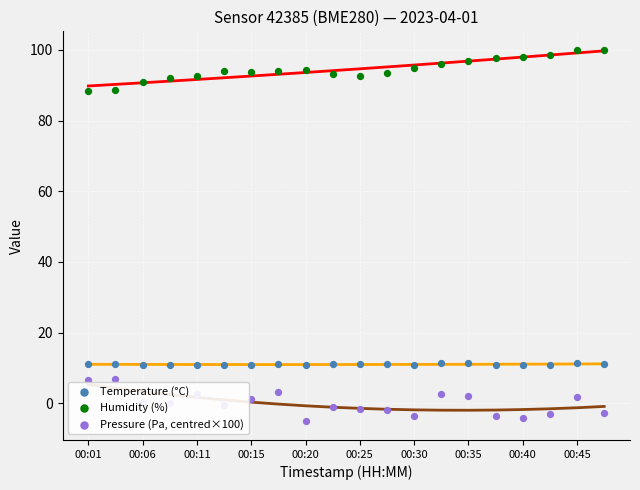

At how many categories does at least one series exceed 0?

20